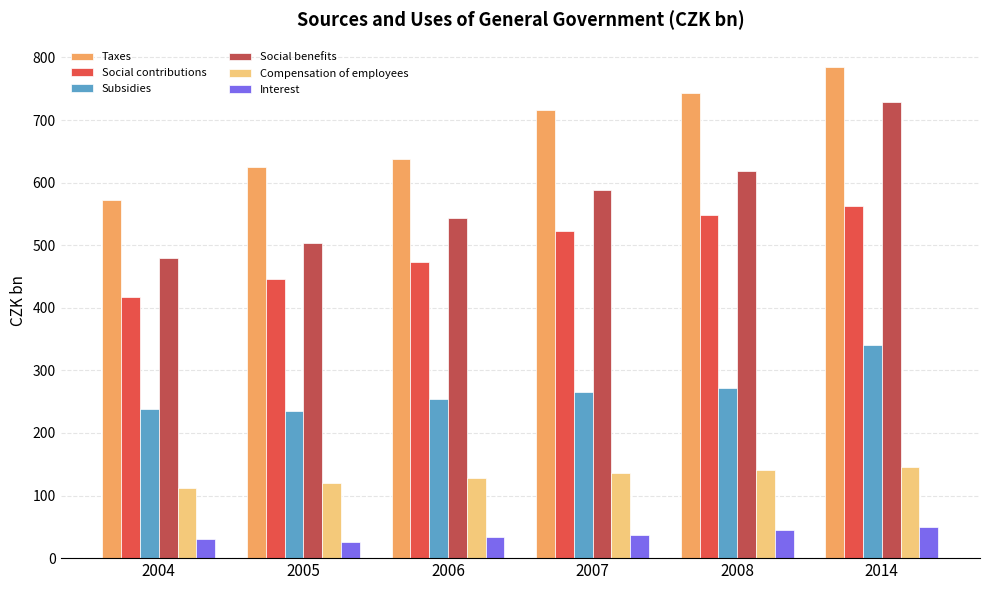

Which series has the largest total across all categories?

Taxes